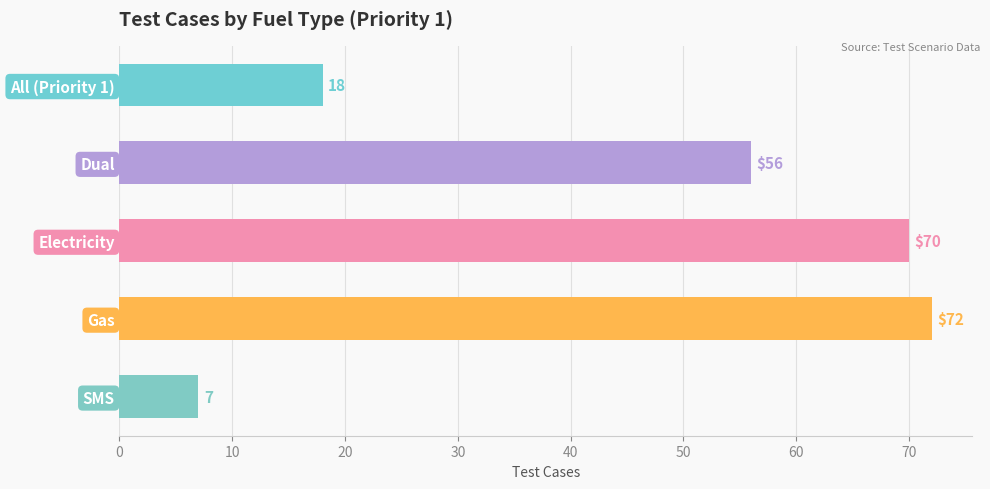

Where is the data nearest to the value 39?

Dual